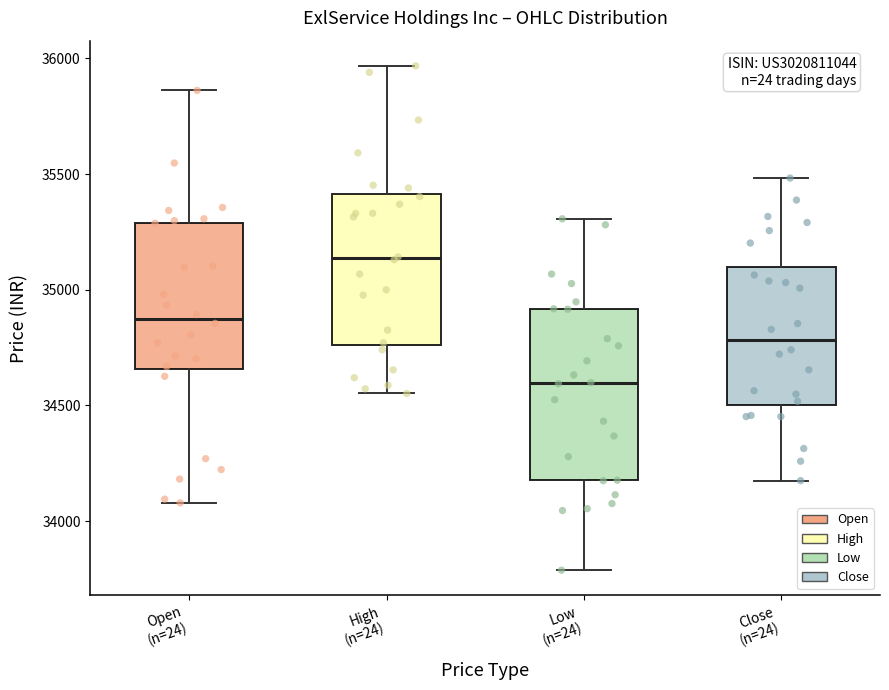

Reading left to right, read every box against the y-axis: the position of its median line, the range the box covers, and the ends of its whiskers. The values are not printed on the chart, so give them approximately, as read against the axis.

Open (n=24): median 34850, box 34650 to 35300, whiskers 34100 to 35850
High (n=24): median 35150, box 34750 to 35400, whiskers 34550 to 35950
Low (n=24): median 34600, box 34200 to 34900, whiskers 33800 to 35300
Close (n=24): median 34800, box 34500 to 35100, whiskers 34200 to 35500